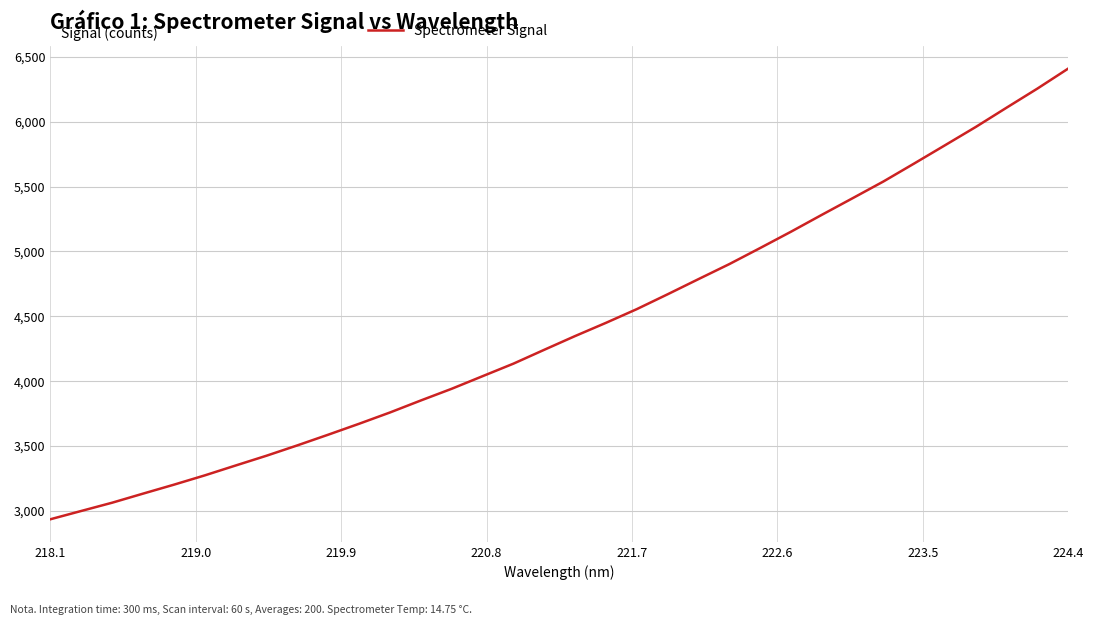

True or false: there are more than 1 points higher than both neighbors.

False